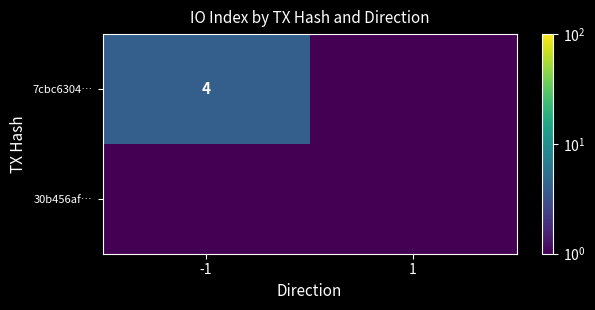

The 7cbc6304… series shows 6.1 at -1. True or false?

False